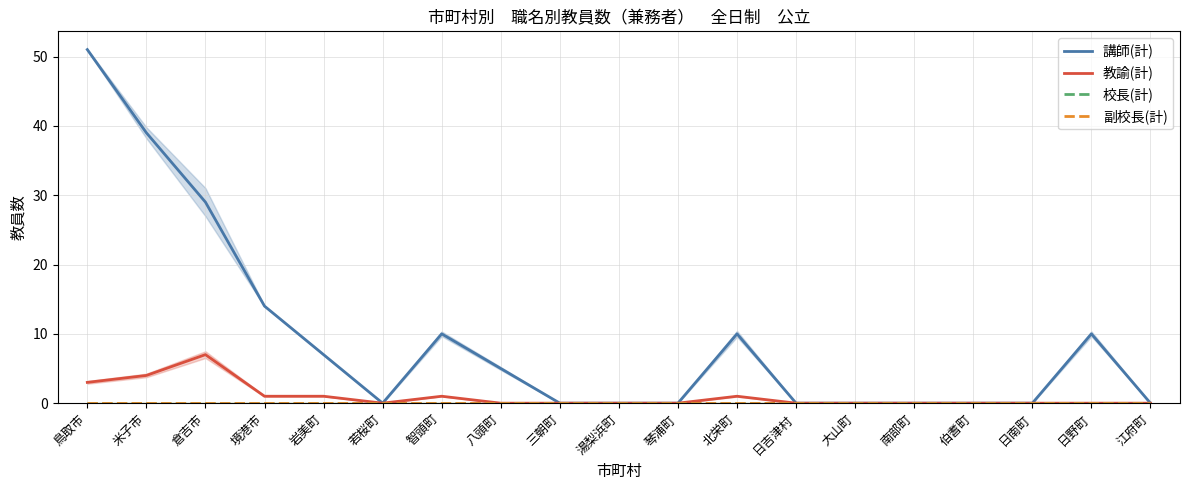

True or false: 校長(計) has more than 2 interior local peaks.

False